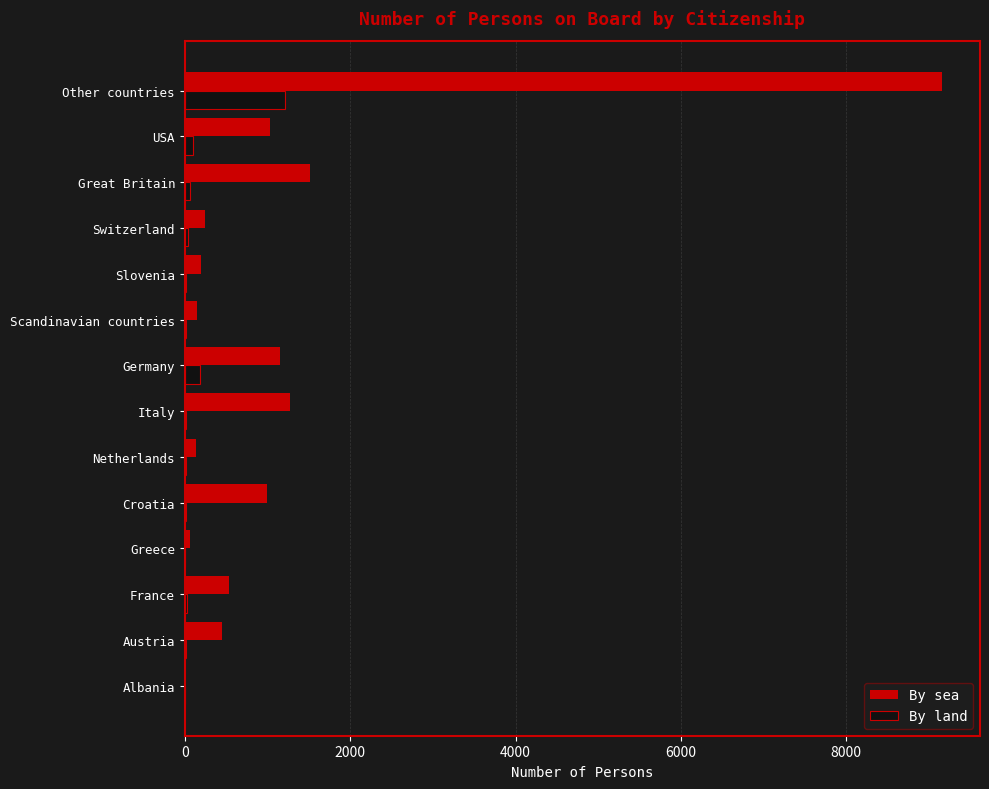

Between Netherlands and Great Britain, which series saw the biggest shift?

By sea